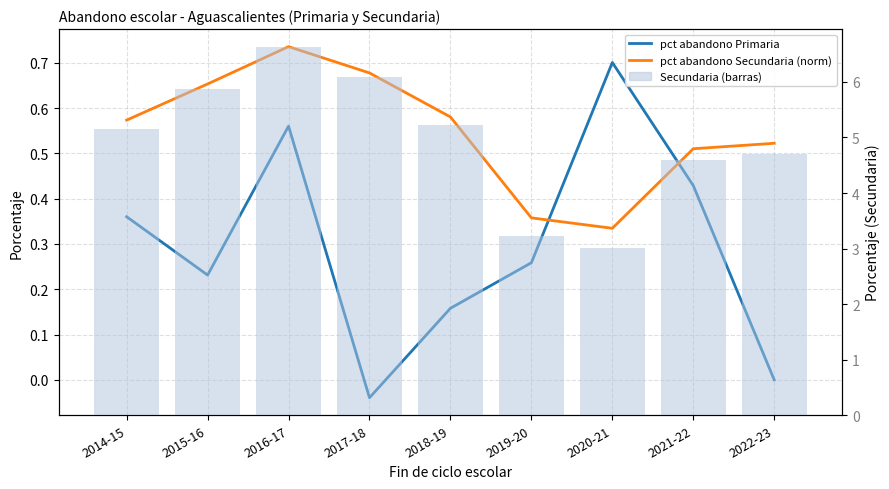

Reading left to right, extract all data points from this chart.

pct abandono Primaria: 0.4	0.2	0.6	-0.0	0.2	0.3	0.7	0.4	0.0
pct abandono Secundaria (norm): 0.6	0.7	0.7	0.7	0.6	0.4	0.3	0.5	0.5
Secundaria (barras): 5.2	5.9	6.6	6.1	5.2	3.2	3.0	4.6	4.7